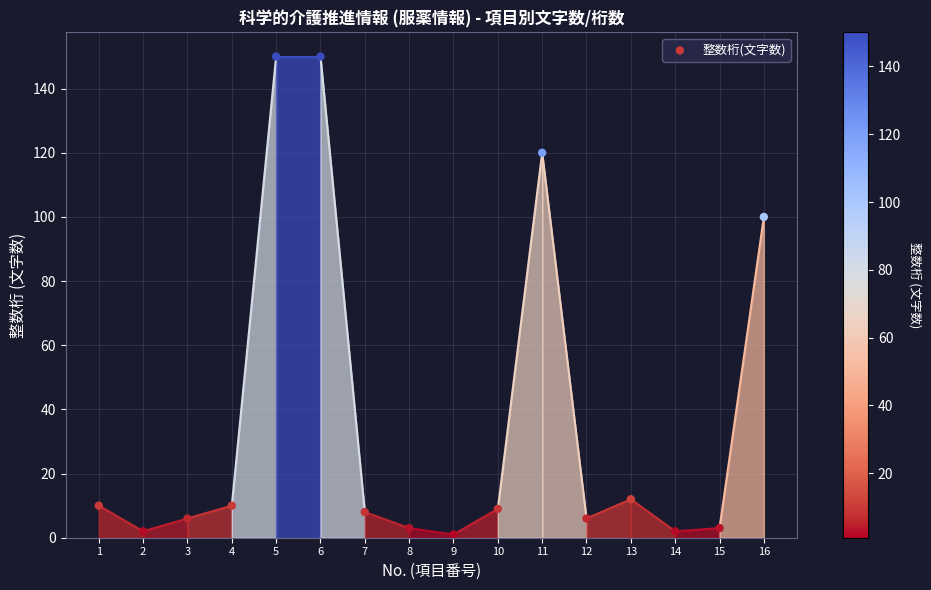

What is the range of Y values (max minus min)?

149